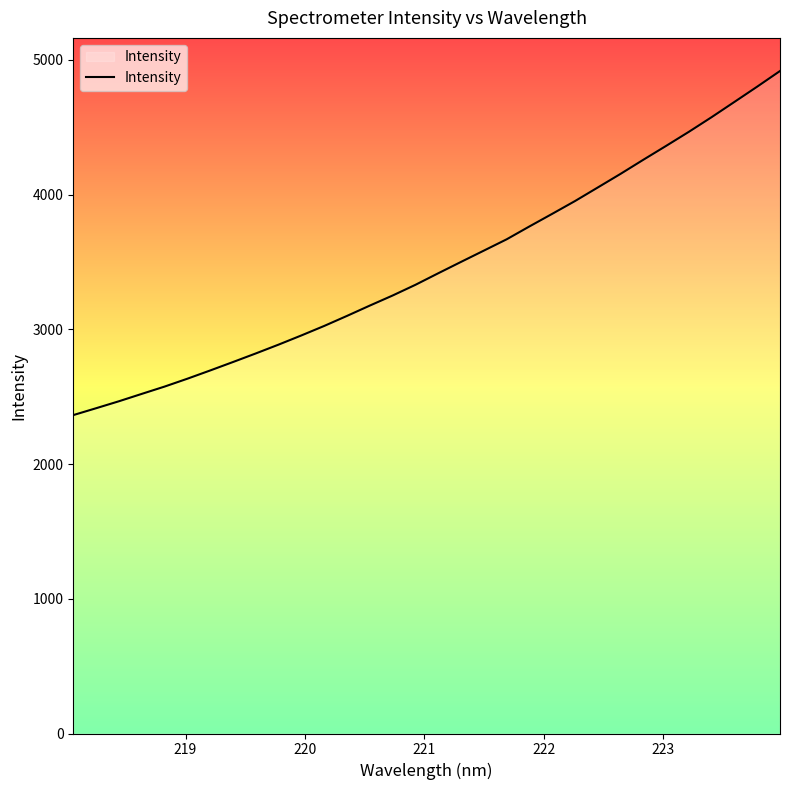

What is the minimum value shown in the chart?

2363.6